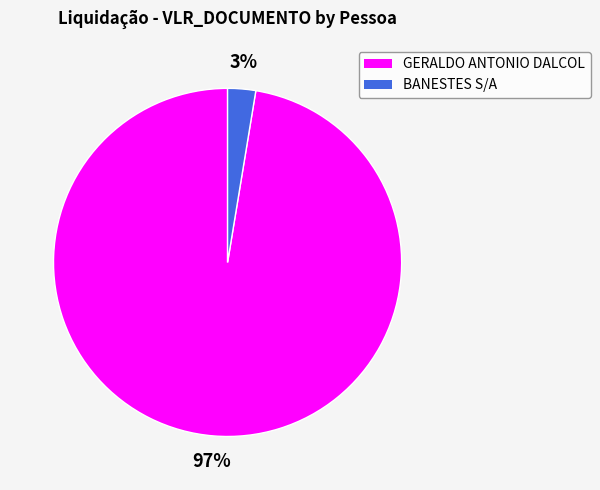

Does BANESTES S/A represent more than half of the total?

No